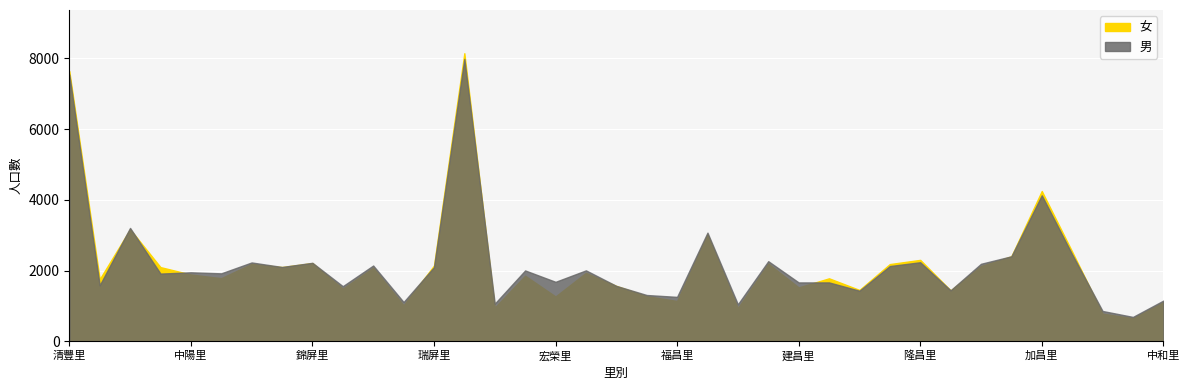

Reading left to right, list all the values displayed in this chart.

男: 7548	1582	3206	1914	1950	1921	2229	2101	2219	1557	2142	1109	2094	7987	1064	2003	1681	2005	1566	1308	1255	3072	1044	2265	1664	1664	1429	2127	2235	1441	2191	2403	4129	2458	856	688	1149
女: 7644	1755	3169	2097	1888	1784	2189	2098	2212	1487	2082	1017	2139	8149	949	1853	1266	1935	1565	1277	1138	3020	937	2195	1523	1780	1451	2183	2302	1437	2127	2404	4250	2535	781	652	1104